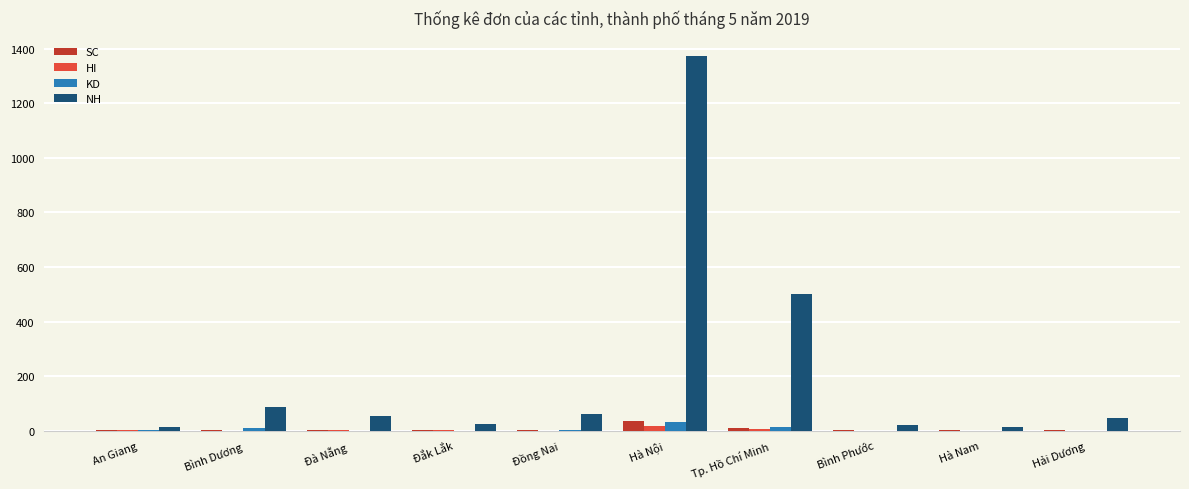

What is the sum of all NH values?

2194